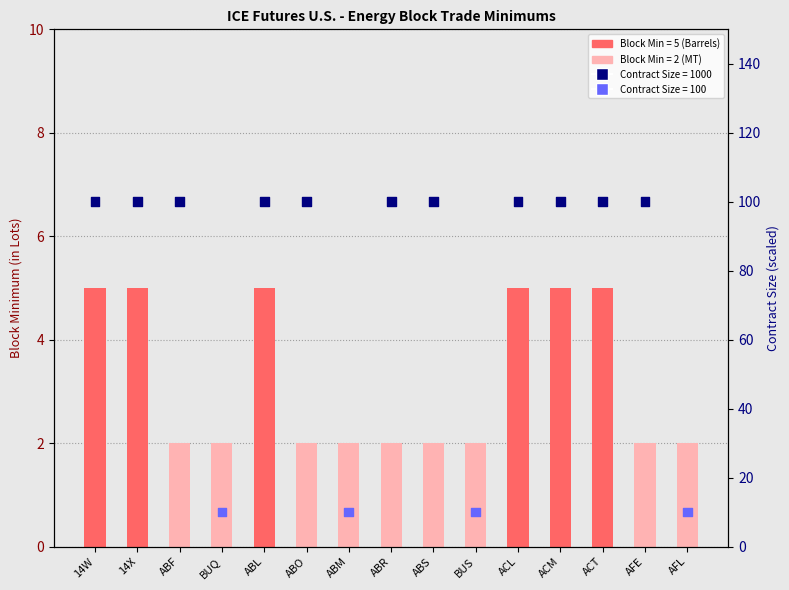

Between ACL and AFL, which is larger?

ACL